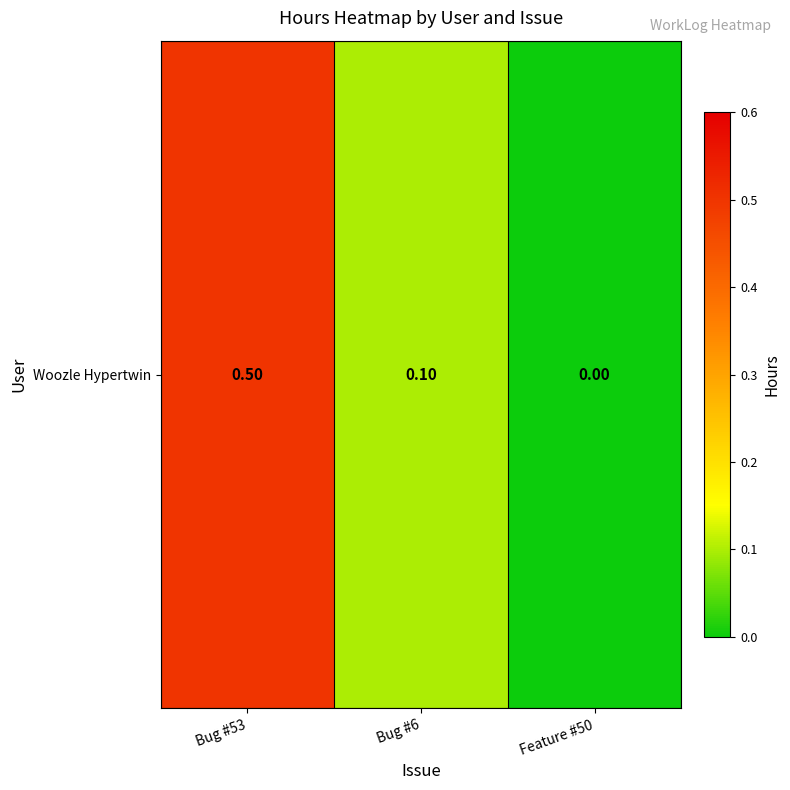

Where is the data nearest to the value 0?

Feature #50